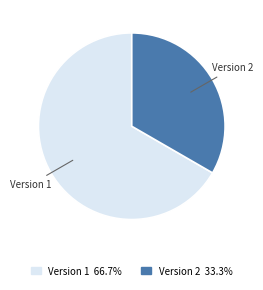

Between Version 1 and Version 2, which is larger?

Version 1